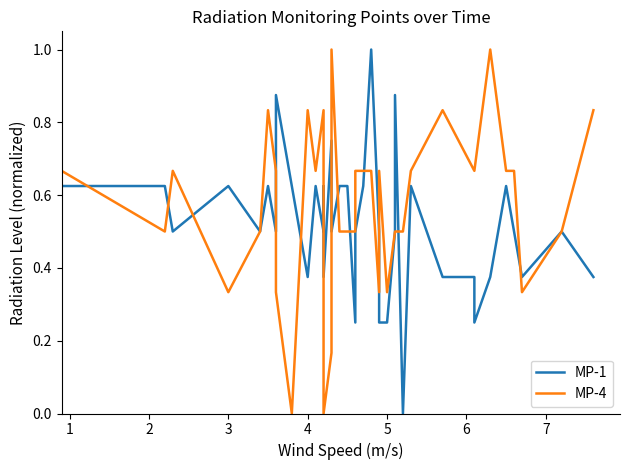

What is the highest value of the MP-4 series?

1.0